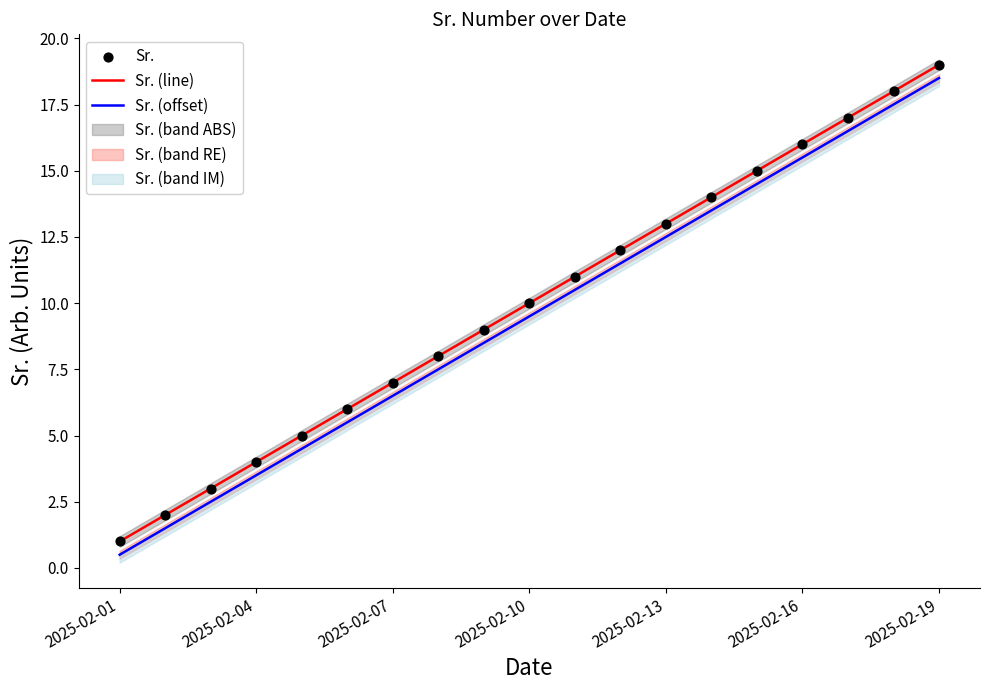

Which series contains the lowest Y value?

Sr. (offset)